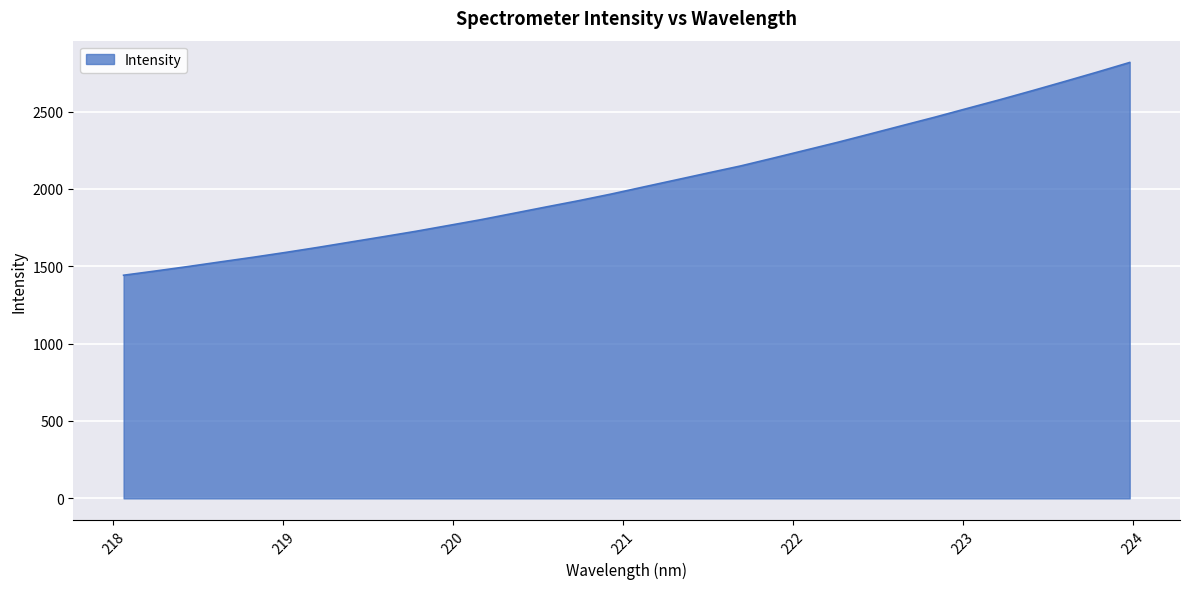

What is the greatest value displayed?

2817.0